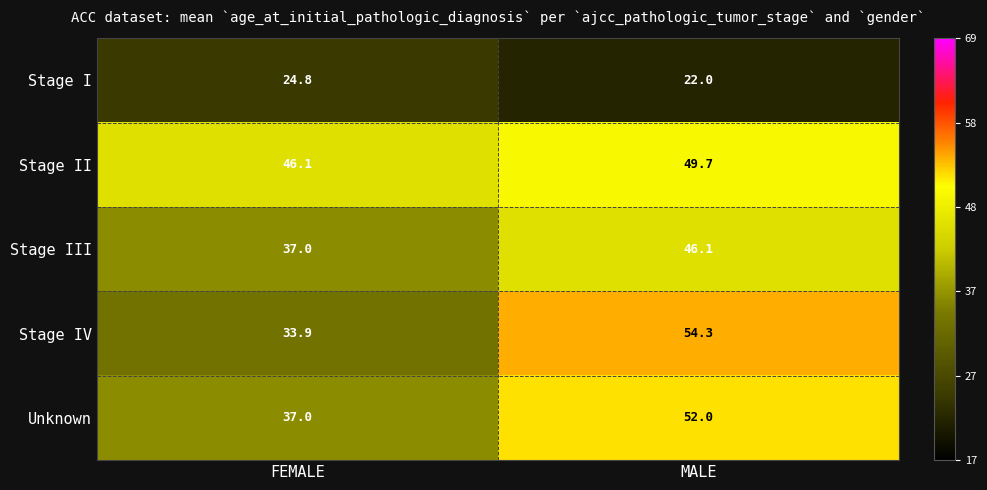

True or false: Unknown has a value of 37.0 at FEMALE.

True